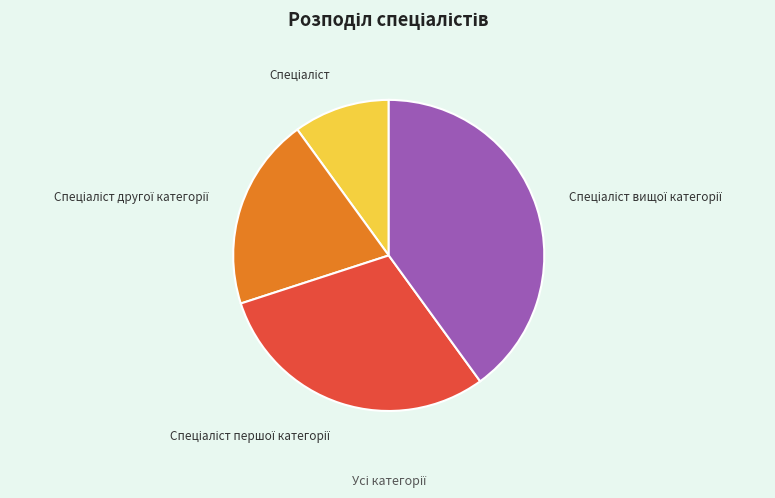

Does any single category account for the majority?

No